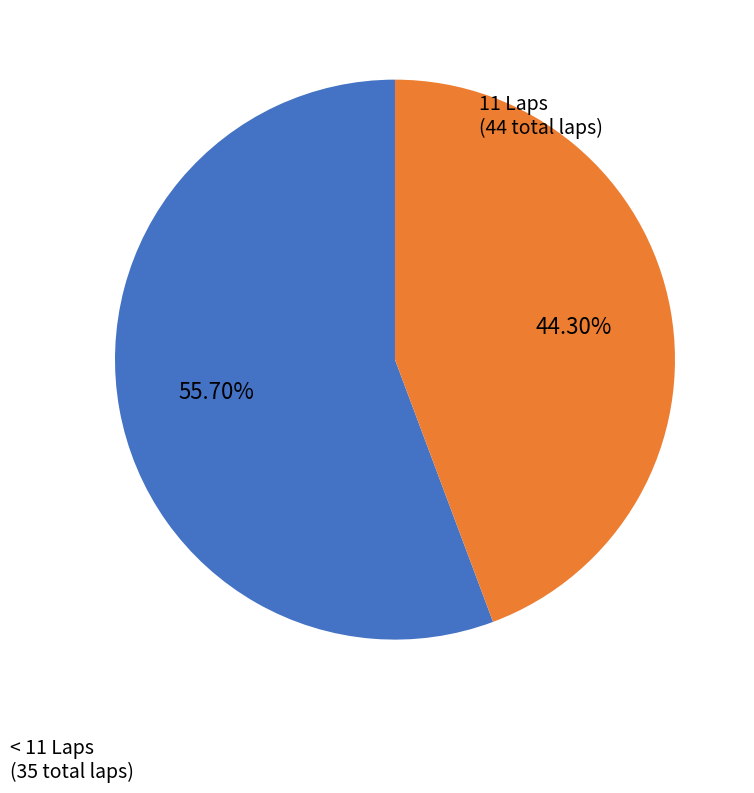

Is there a majority slice in this chart?

Yes